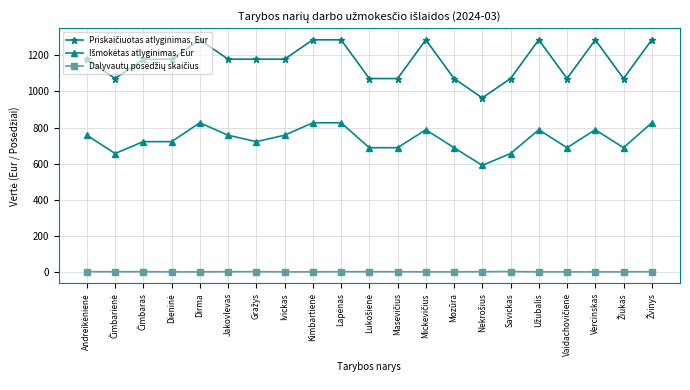

What is the maximum value shown in the chart?

1285.5